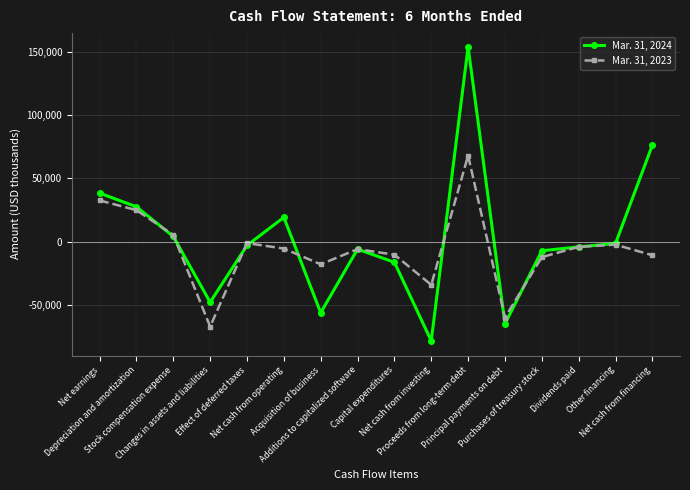

Rank the series by their average value, from highest to lowest.

Mar. 31, 2024, Mar. 31, 2023